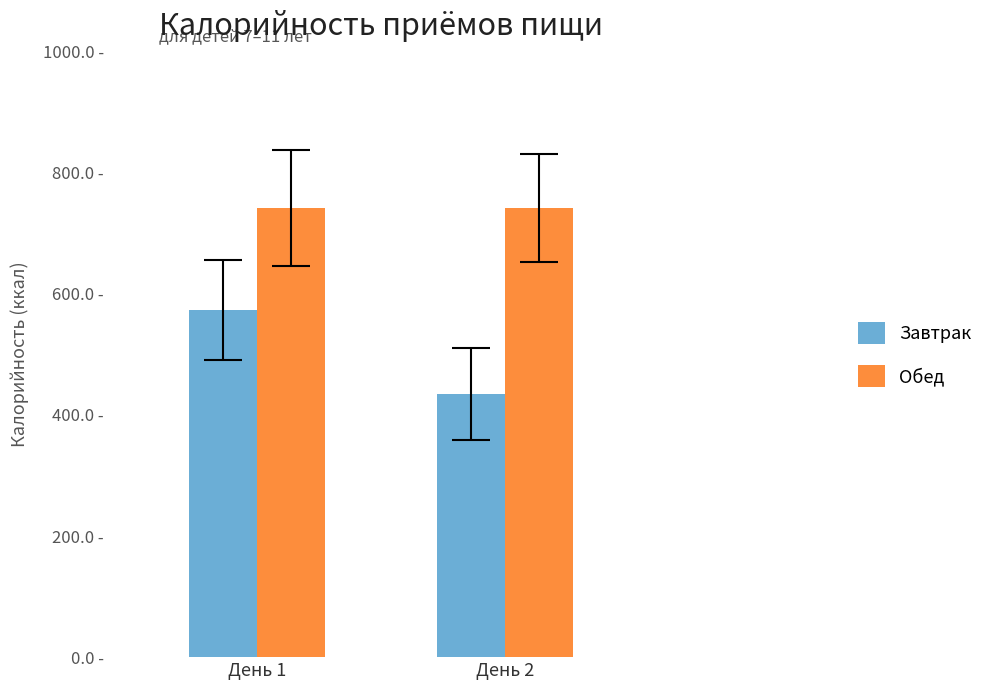

Reading right to left, transcribe all the data shown in this chart.

Завтрак: День 2=434.5	День 1=573.3
Обед: День 2=742.0	День 1=742.0